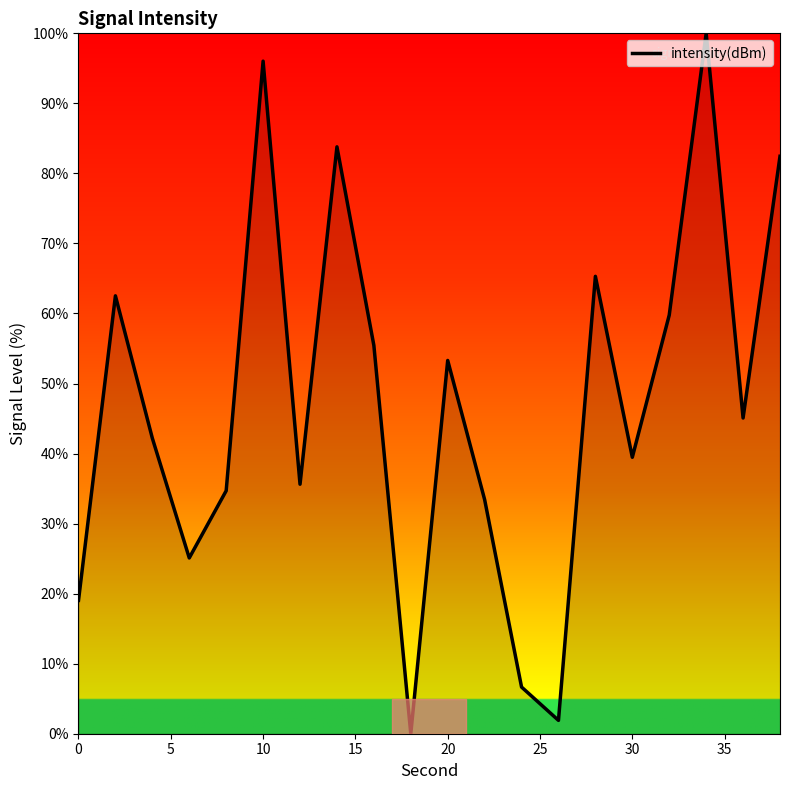

What is the maximum value shown in the chart?

100.0